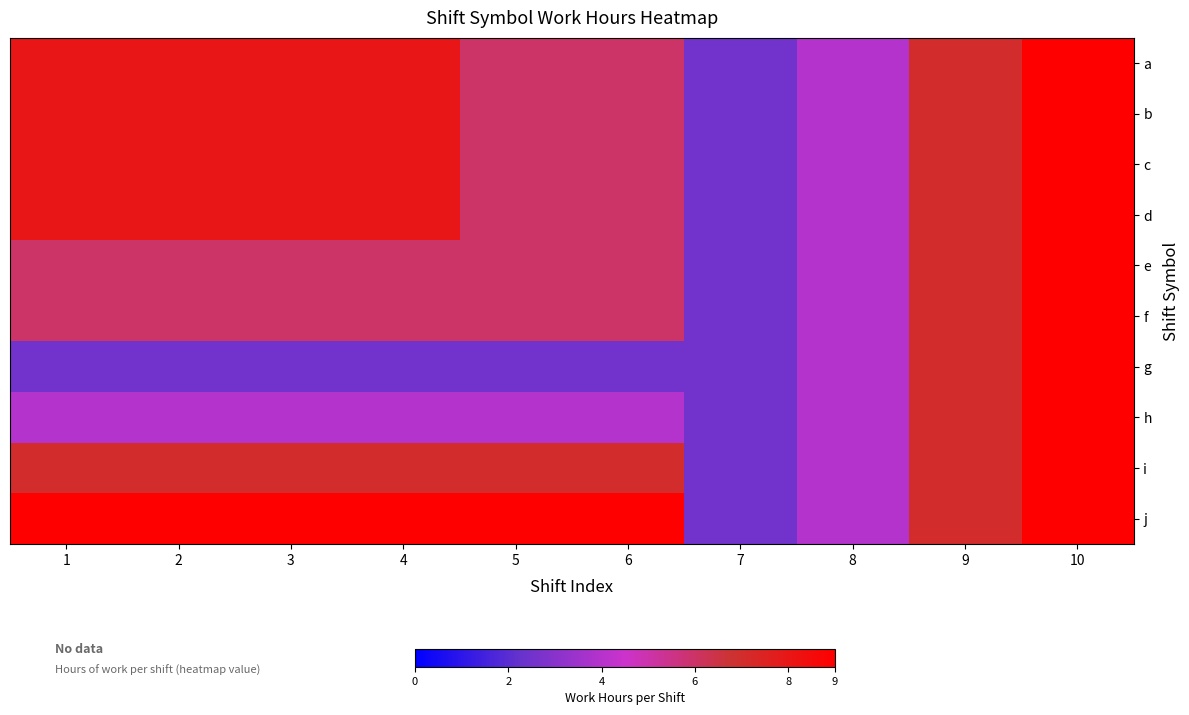

What is the minimum value shown in the chart?

2.5